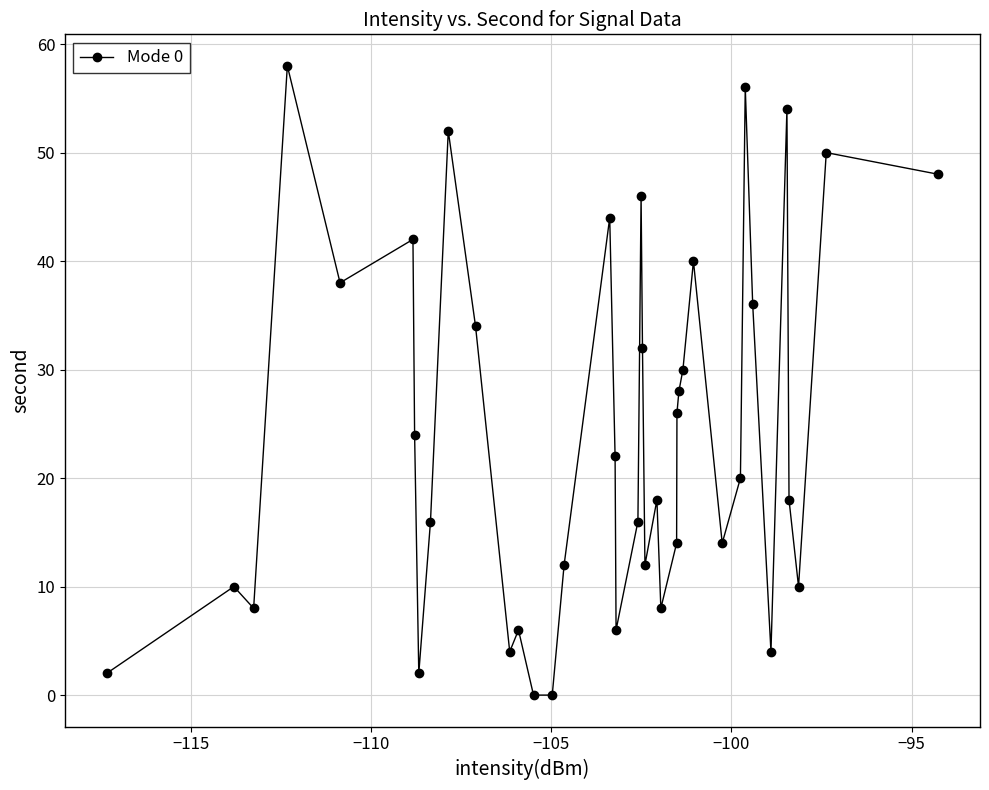

What is the difference between the second highest and minimum values?

56